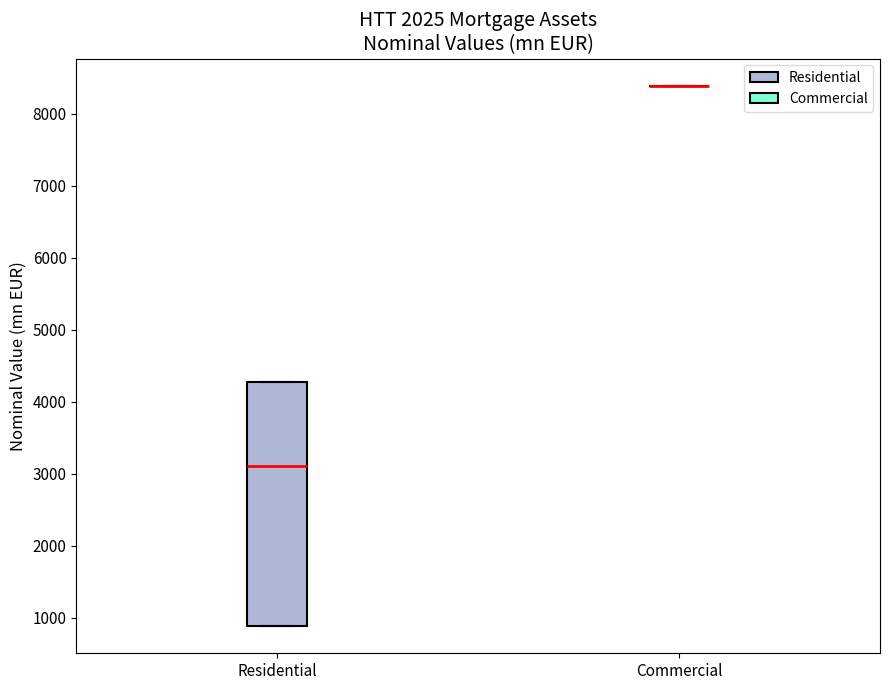

Reading left to right, transcribe this box plot: for each box, give where its median line is, the range the box spans, and where its two whiskers end, as read against the y-axis. The values are not printed on the chart, so give them approximately, as read against the axis.

Residential: median 3100, box 900 to 4300, whiskers 900 to 4300
Commercial: box collapsed to a line at 8400, whiskers 8400 to 8400